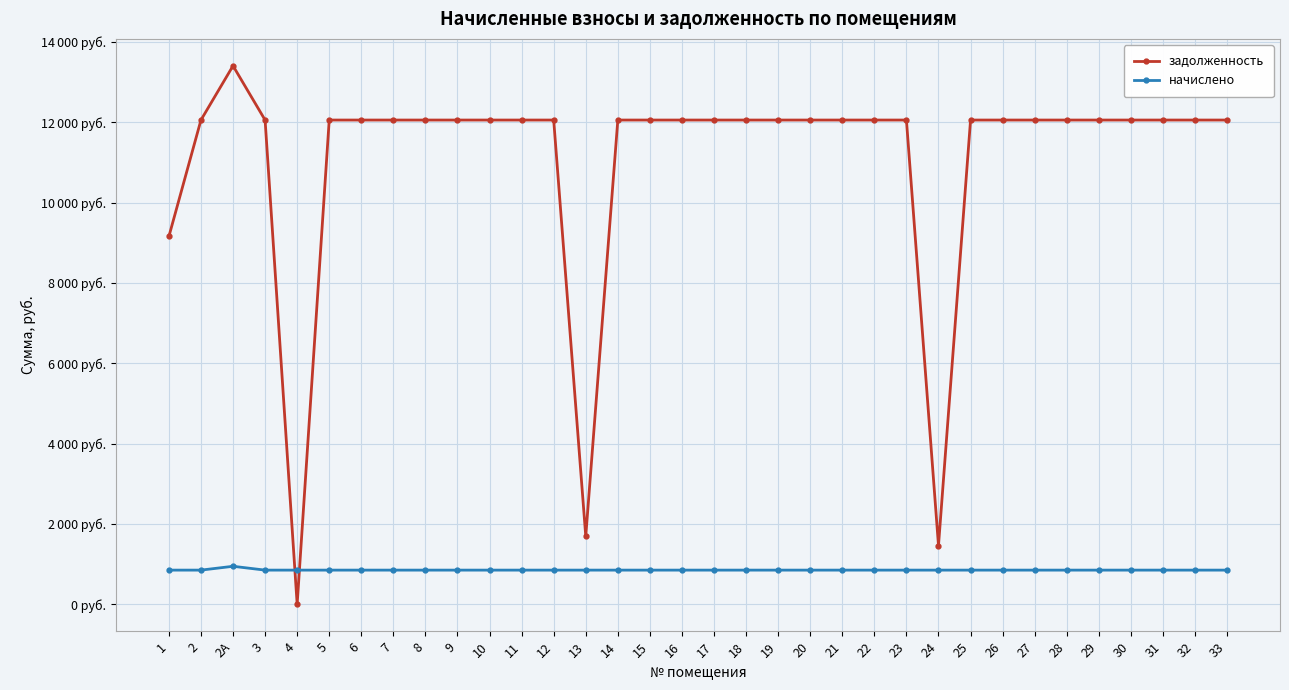

Does the chart display data point markers on the line(s)?

Yes